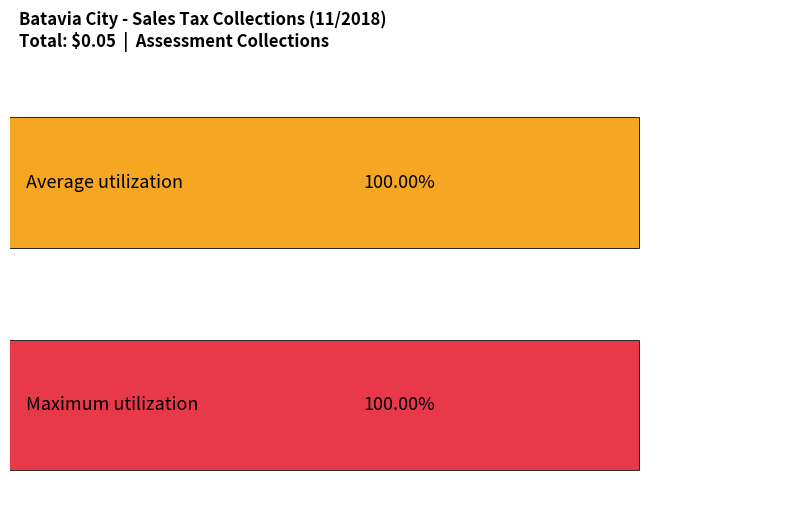

How many values in Maximum utilization are above zero?

1